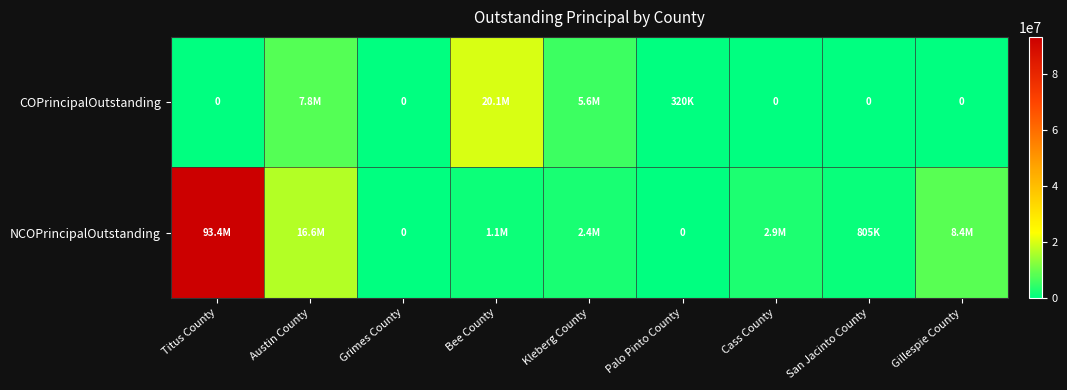

Which has a higher value, Grimes County or San Jacinto County?

Grimes County